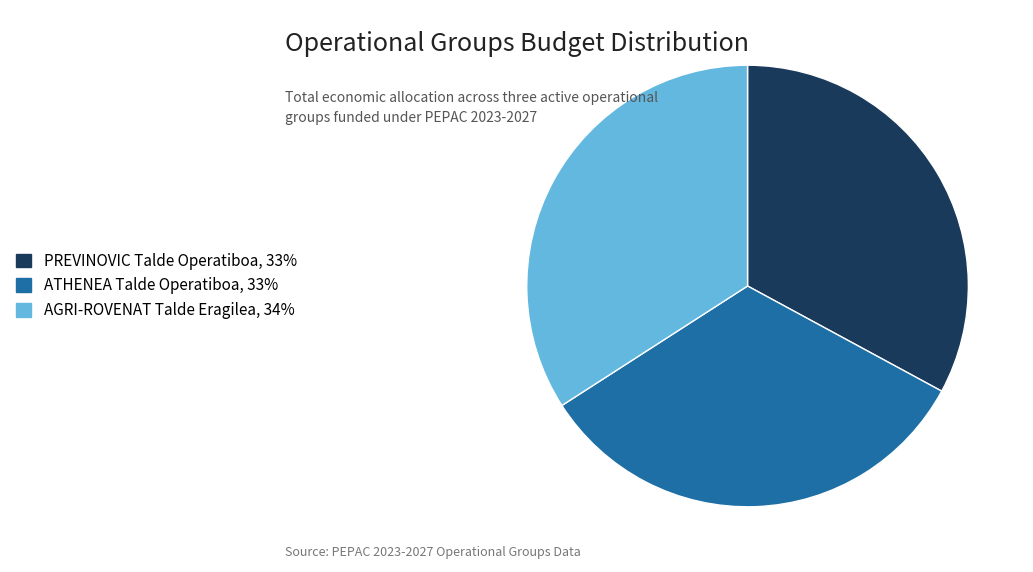

What is the largest slice in the pie chart?

AGRI-ROVENAT Talde Eragilea